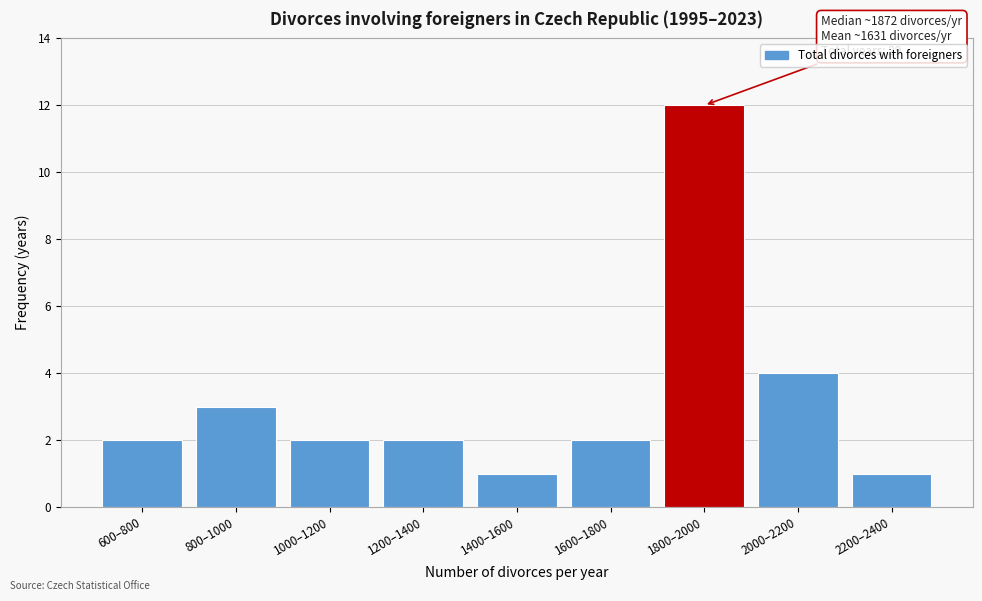

Reading right to left, extract all data points from this chart.

2200–2400=1	2000–2200=4	1800–2000=12	1600–1800=2	1400–1600=1	1200–1400=2	1000–1200=2	800–1000=3	600–800=2